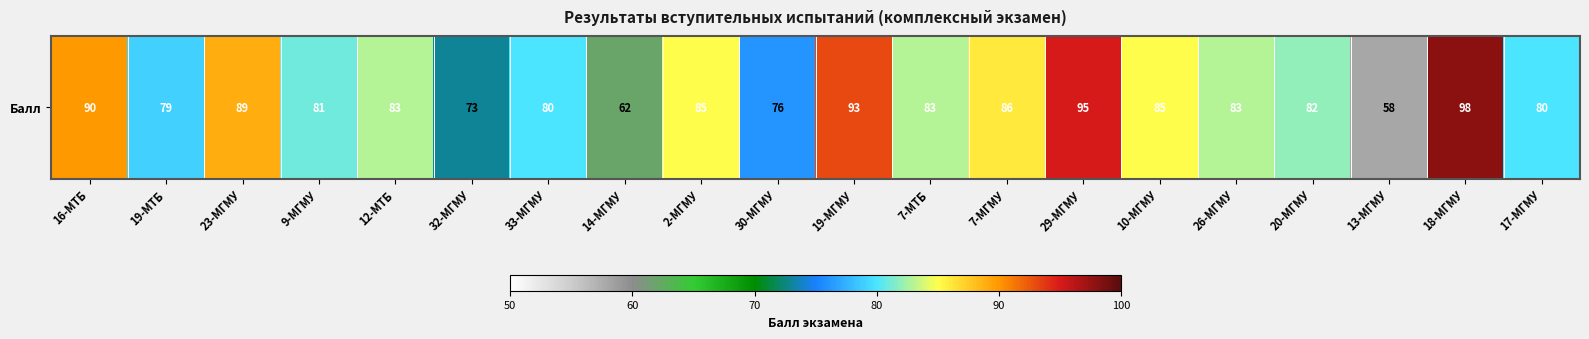

How many values are below 83?

9